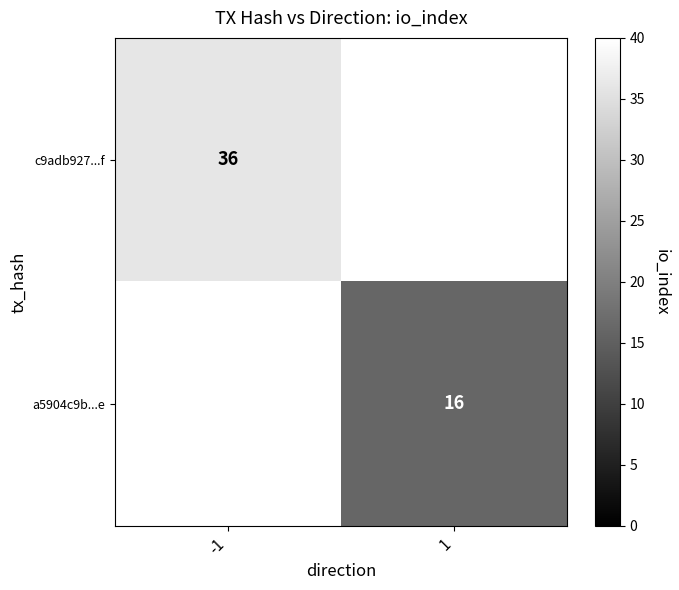

Count the number of categories in the chart.

2